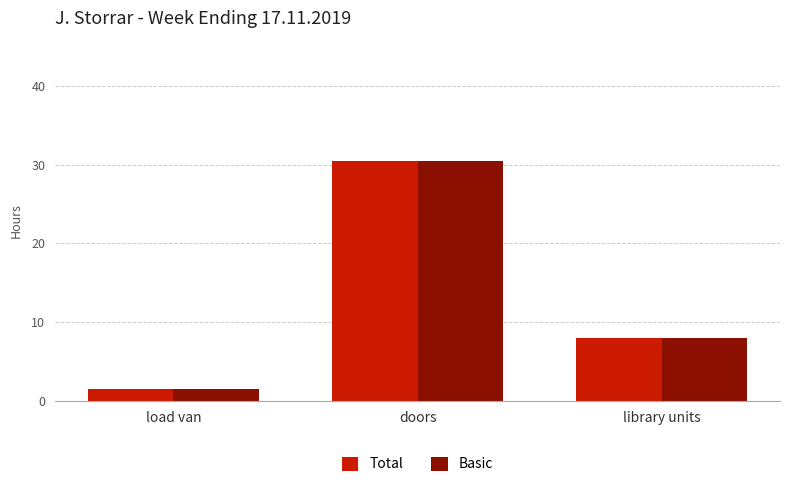

Reading right to left, what are all the values shown in this chart?

Total: library units=8.0	doors=30.5	load van=1.5
Basic: library units=8.0	doors=30.5	load van=1.5